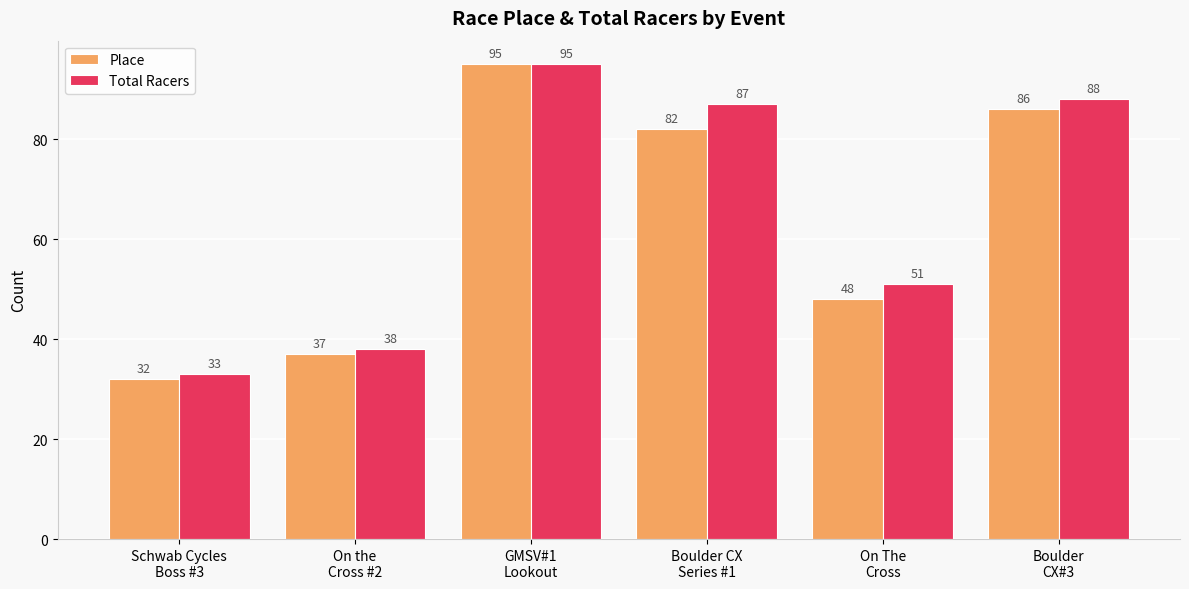

Reading right to left, what are all the values shown in this chart?

Place: Boulder
CX#3=86	On The
Cross=48	Boulder CX
Series #1=82	GMSV#1
Lookout=95	On the
Cross #2=37	Schwab Cycles
Boss #3=32
Total Racers: Boulder
CX#3=88	On The
Cross=51	Boulder CX
Series #1=87	GMSV#1
Lookout=95	On the
Cross #2=38	Schwab Cycles
Boss #3=33